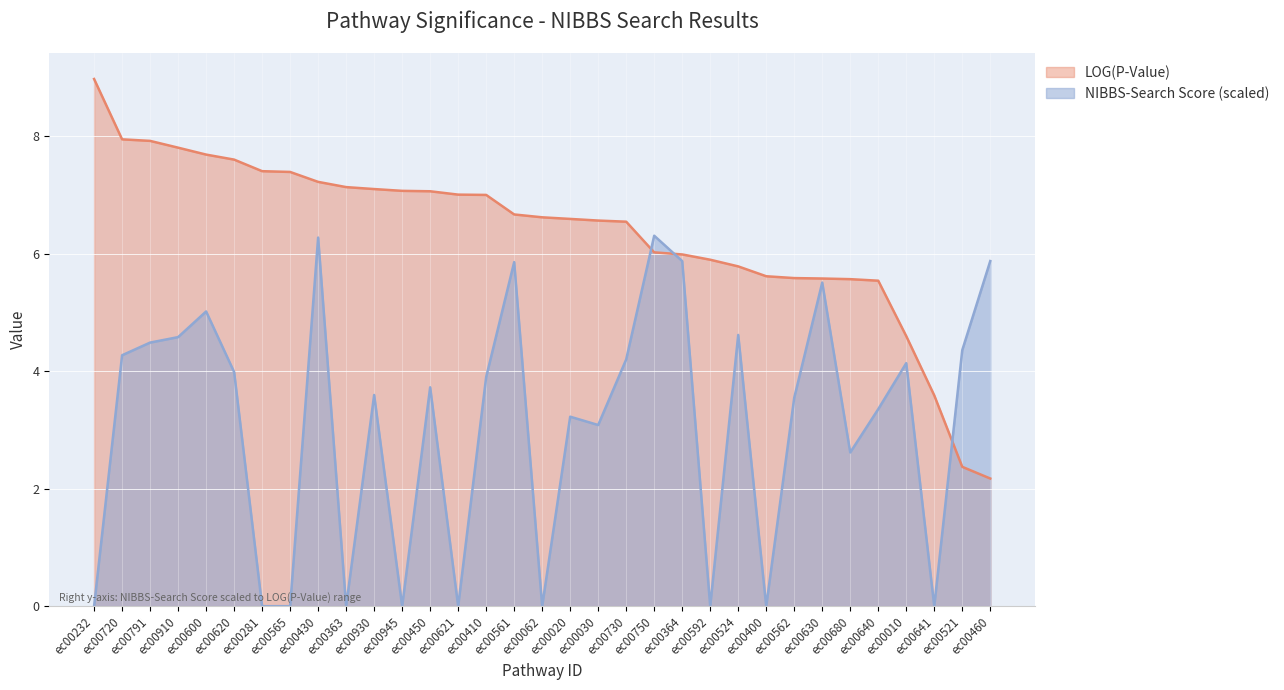

Which series has the widest spread of values?

LOG(P-Value)